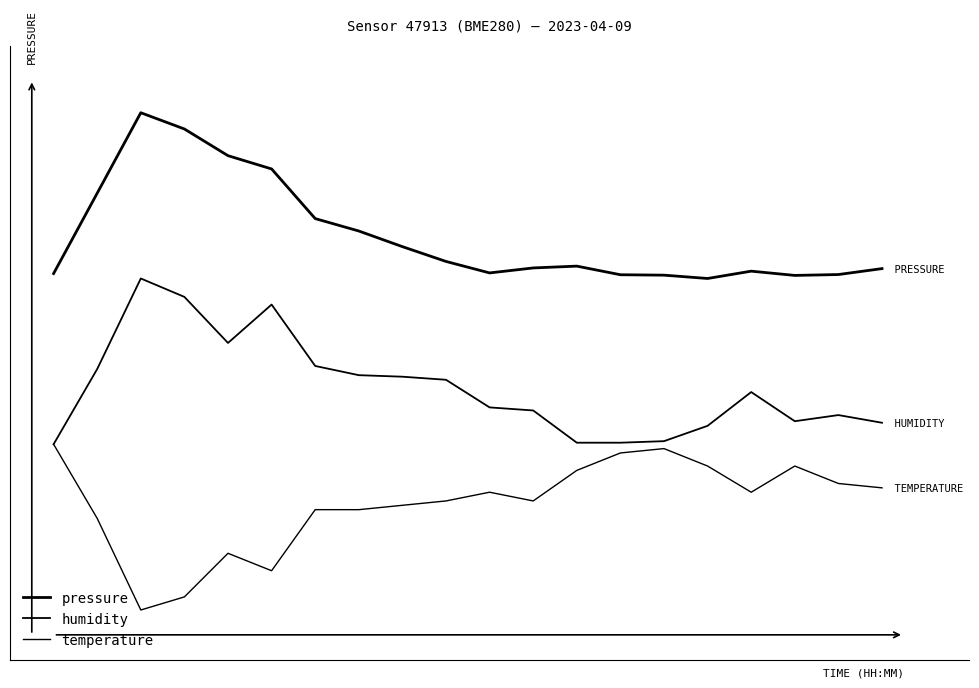

Does the chart display data point markers on the line(s)?

No